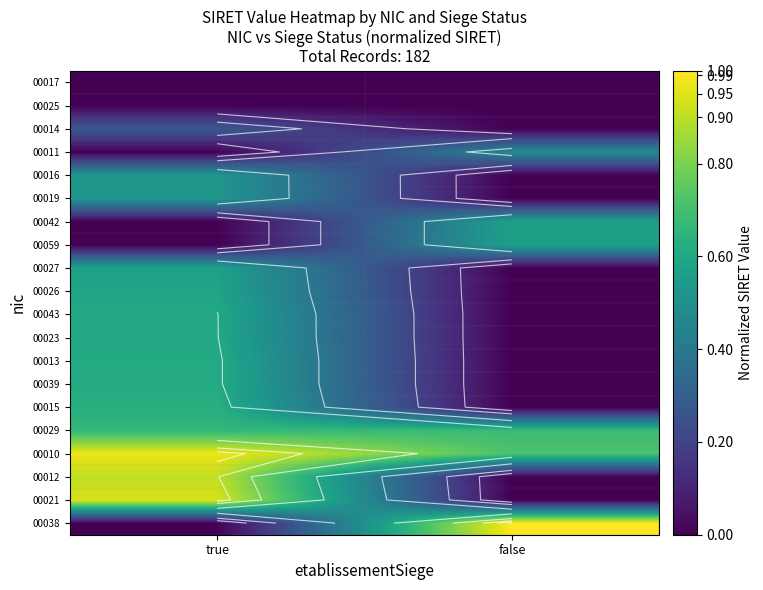

At how many categories does at least one series exceed 0?

2